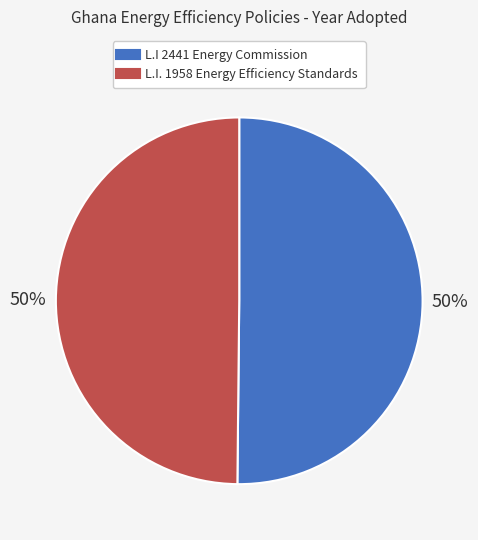

Approximately how many times larger is the value at L.I. 1958 Energy Efficiency Standards compared to L.I 2441 Energy Commission?

1.0